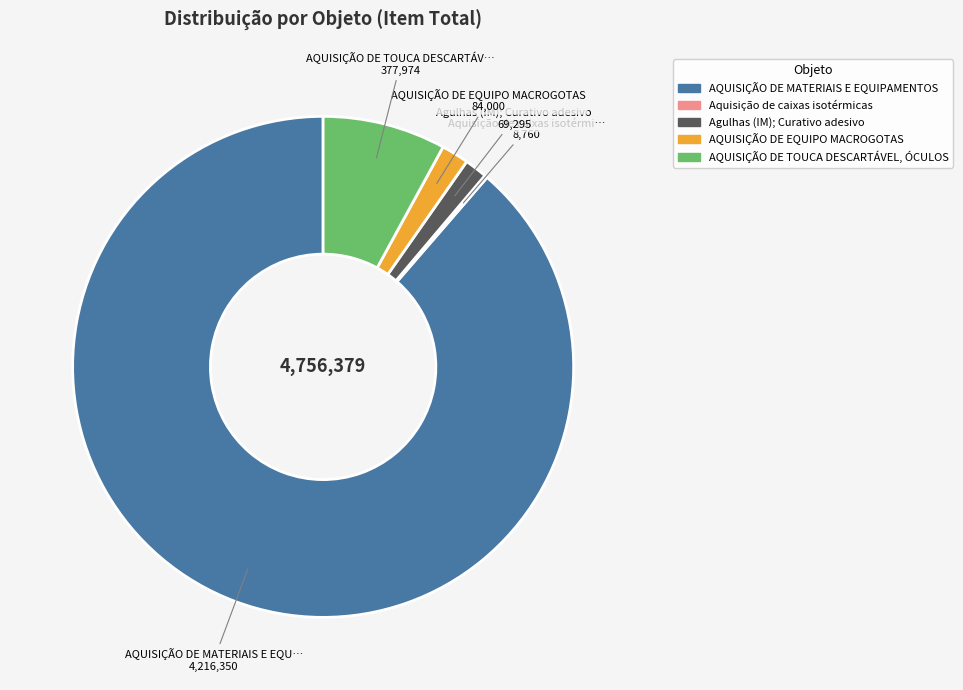

Is there a majority slice in this chart?

Yes